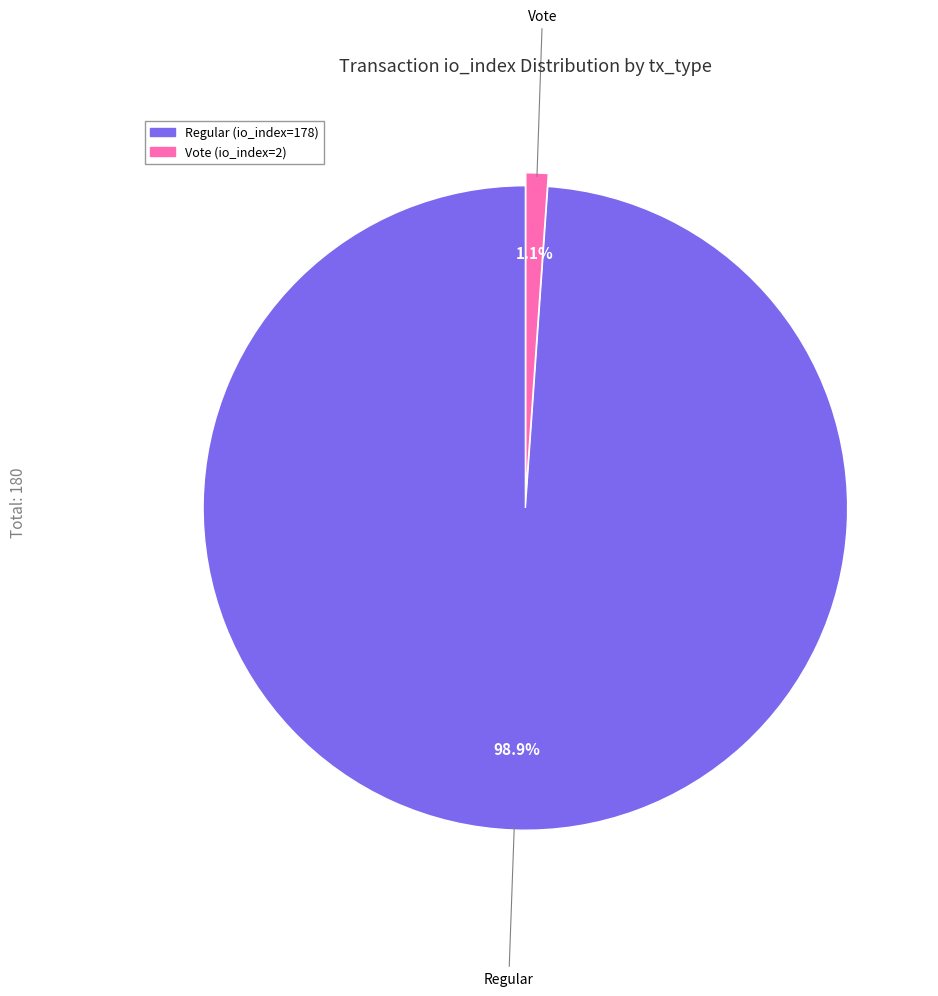

Which category has the smallest portion of the pie?

Vote (io_index=2)